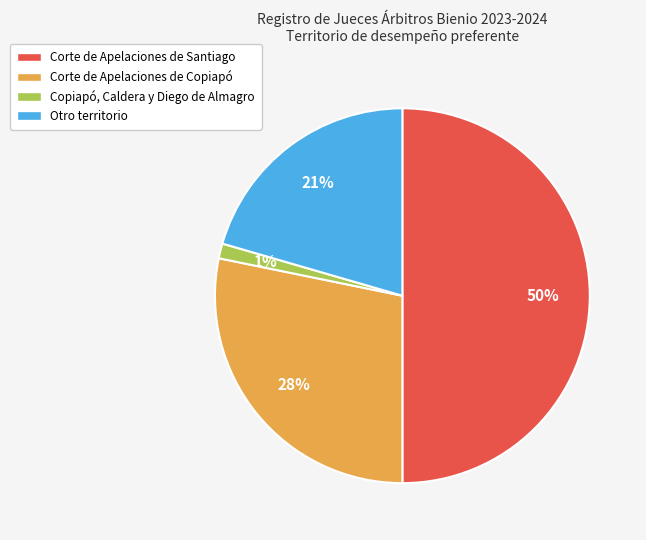

To the nearest percent, what is the average slice percentage?

25%